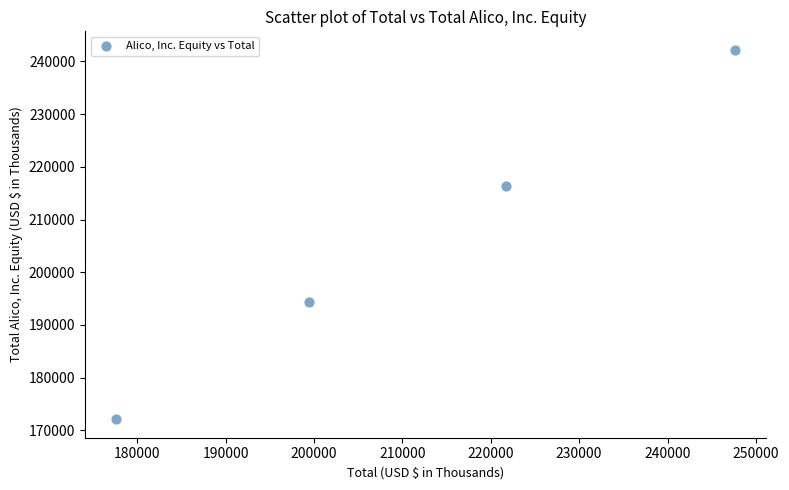

What is the average X value?

211595